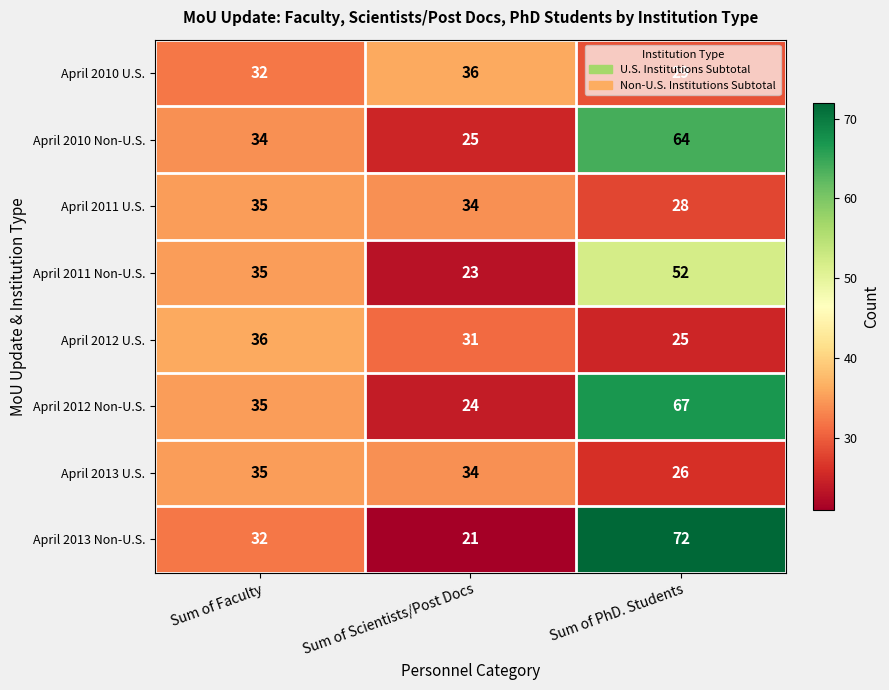

Which category has the lowest value in the April 2011 Non-U.S. series?

Sum of Scientists/Post Docs